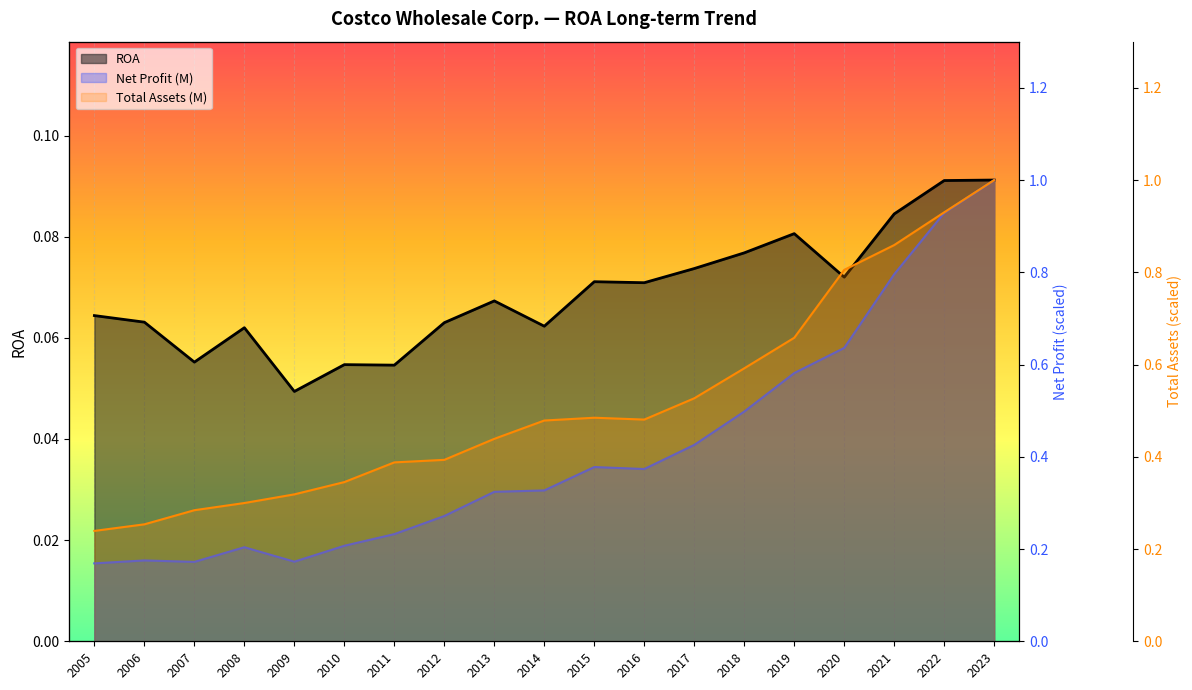

What is the value of the Net Profit (M) point at the 16th from the left?

0.6